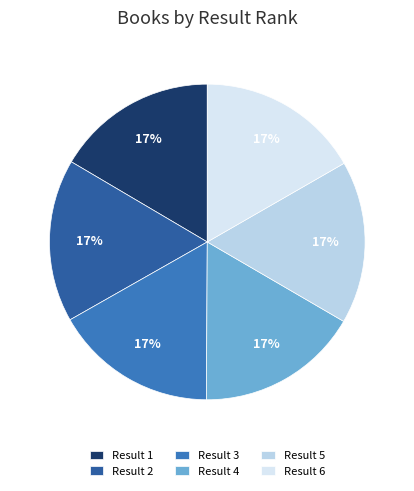

Is it true that Result 5 is 17% of the pie?

True